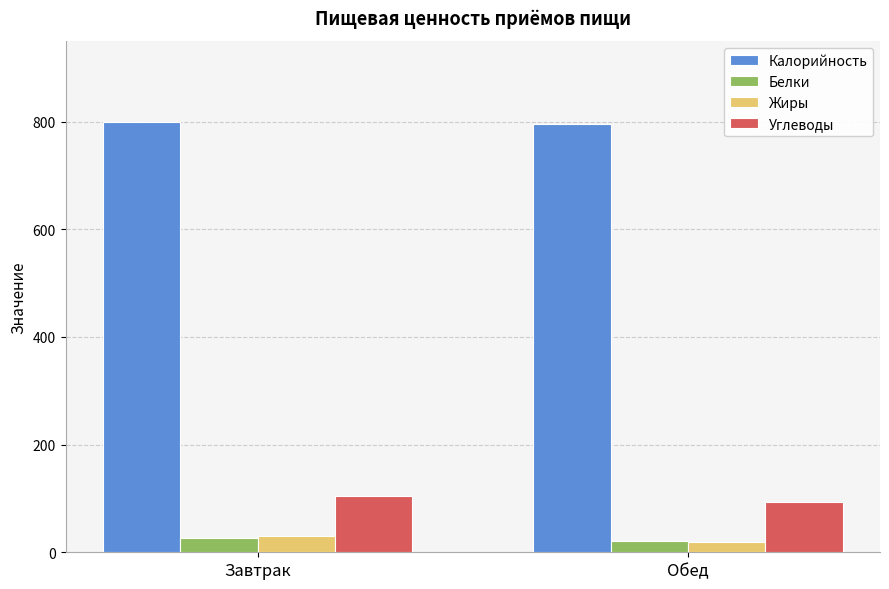

What is the minimum value for Белки?

21.6